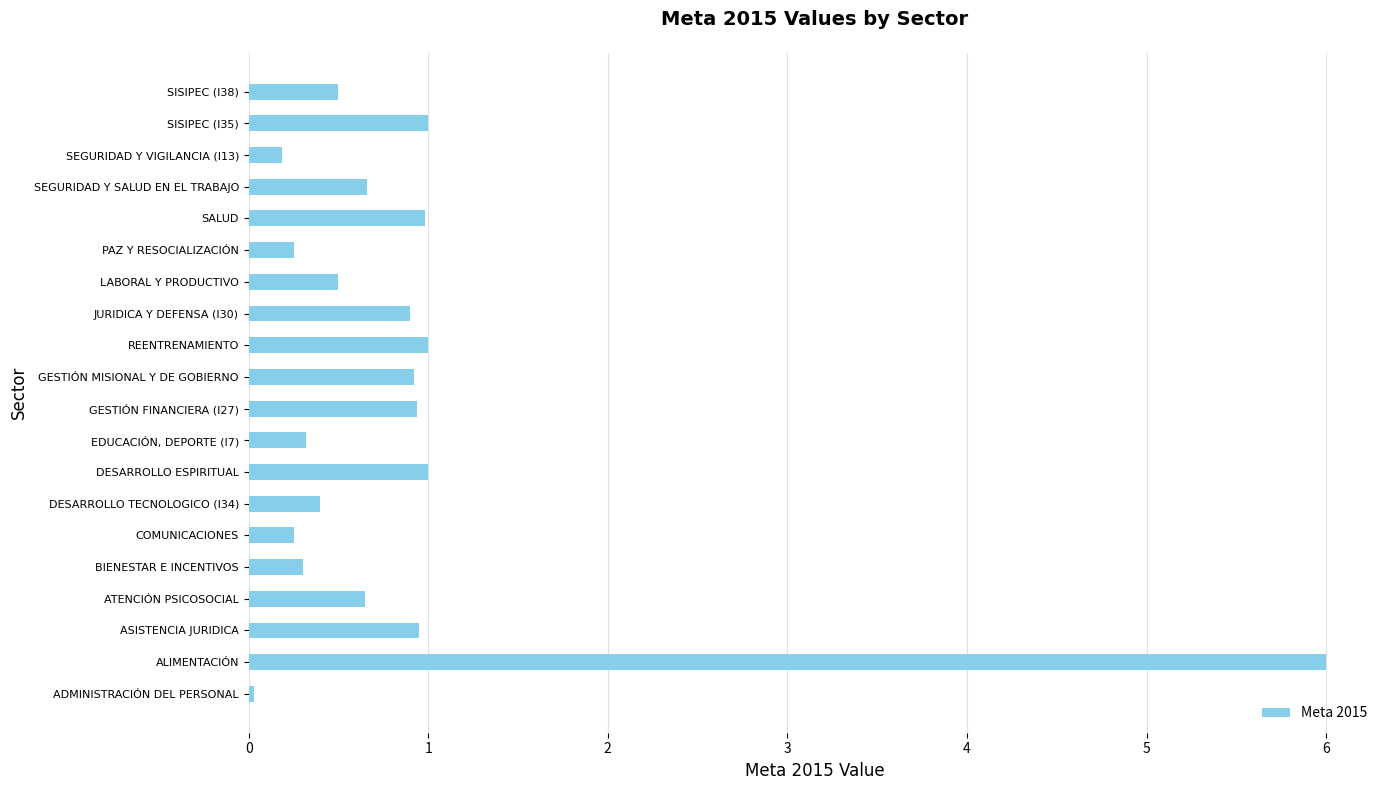

Read the value at DESARROLLO ESPIRITUAL.

1.0